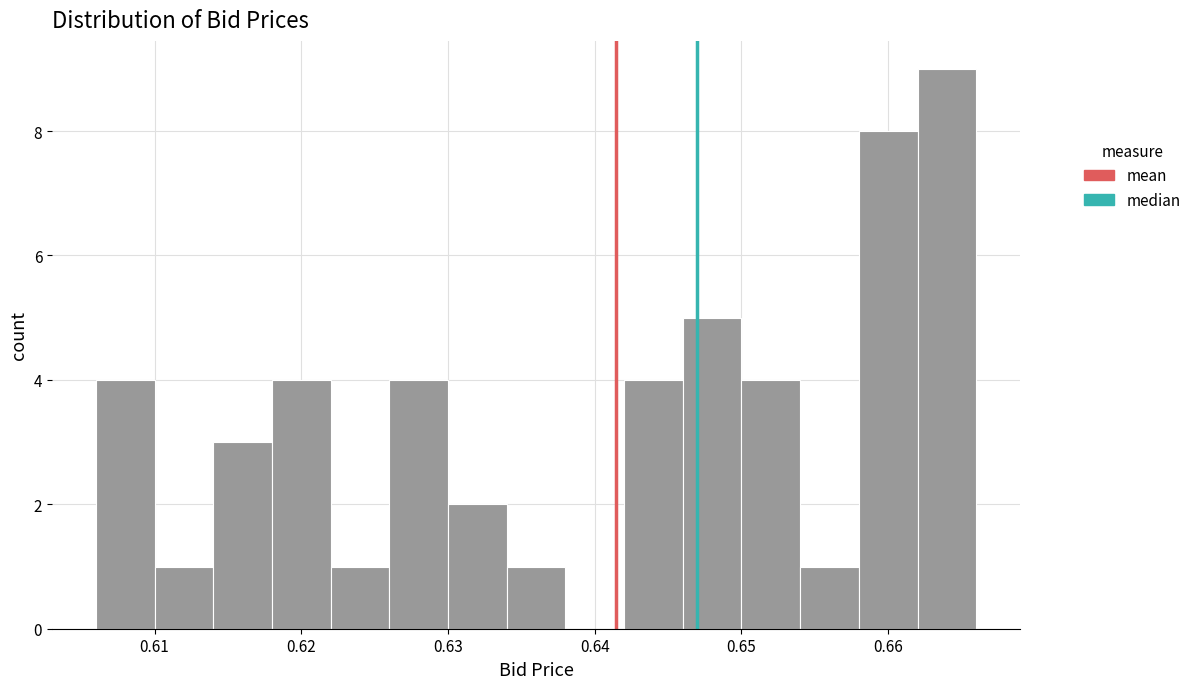

What is the height of the bar covering 0.658 to 0.662 on the x-axis? The values are not printed on the chart, so give them approximately, as read against the axis.

8